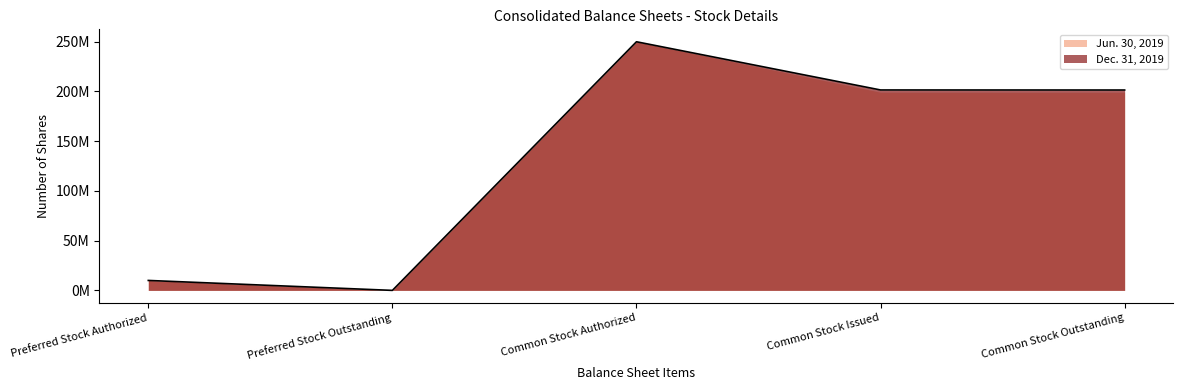

True or false: the data shows 250000000 at Common Stock Authorized.

True